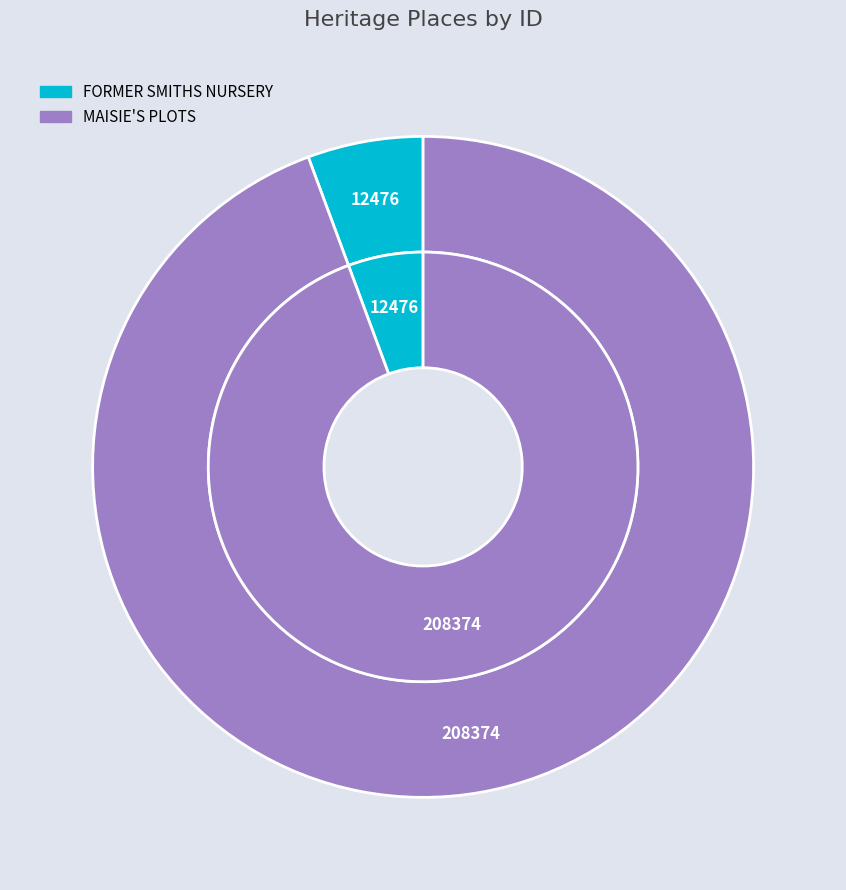

To the nearest percent, what portion does FORMER SMITHS NURSERY represent?

6%